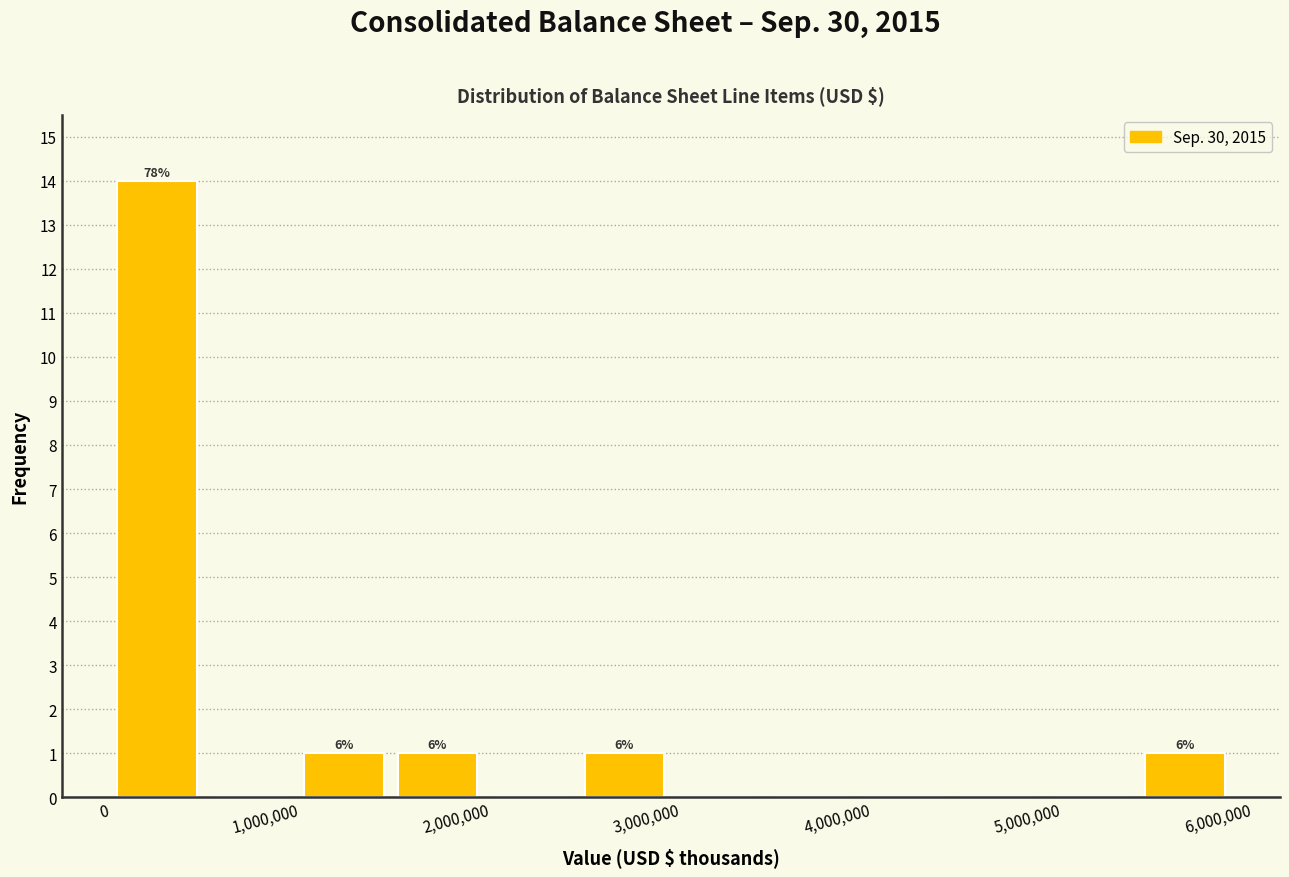

Which range on the x-axis has the tallest bar?

0 to 500000